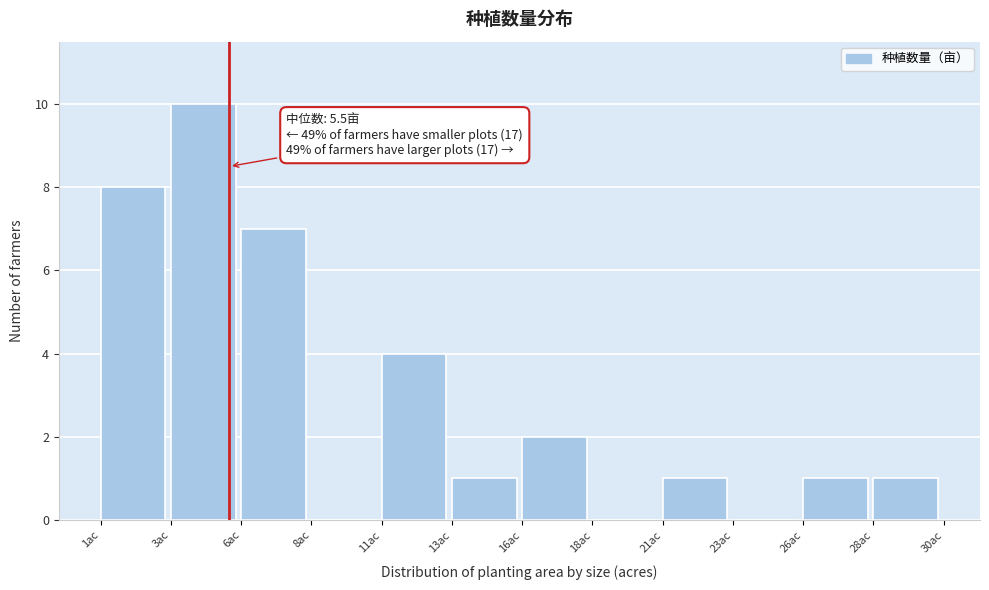

Reading left to right, what are all the values shown in this chart?

1ac=8	3ac=10	6ac=7	8ac=0	11ac=4	13ac=1	16ac=2	18ac=0	21ac=1	23ac=0	26ac=1	28ac=1